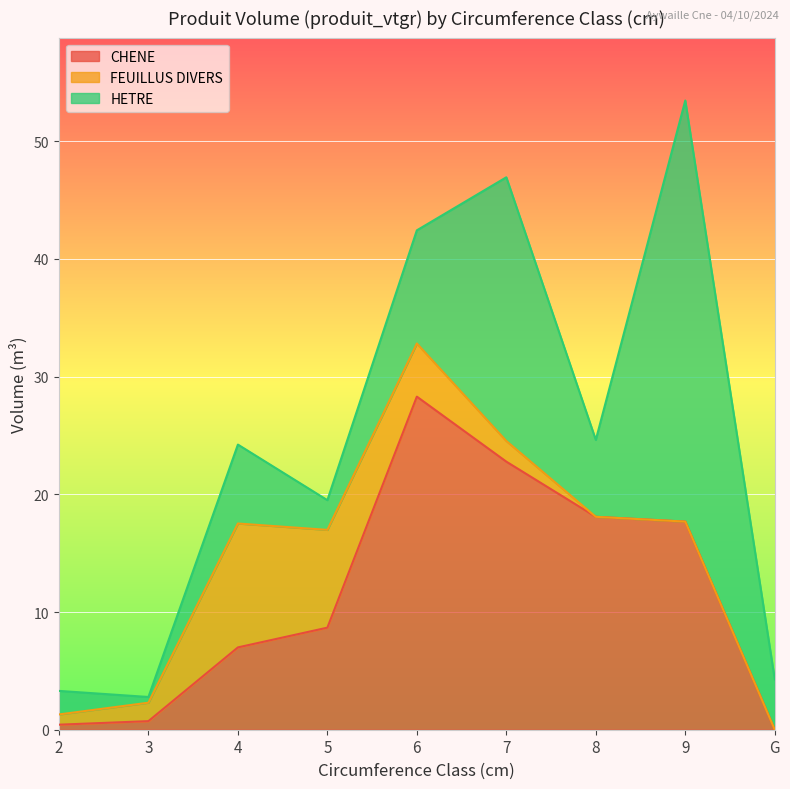

What is the spread (max minus min) of values at 6?

23.8